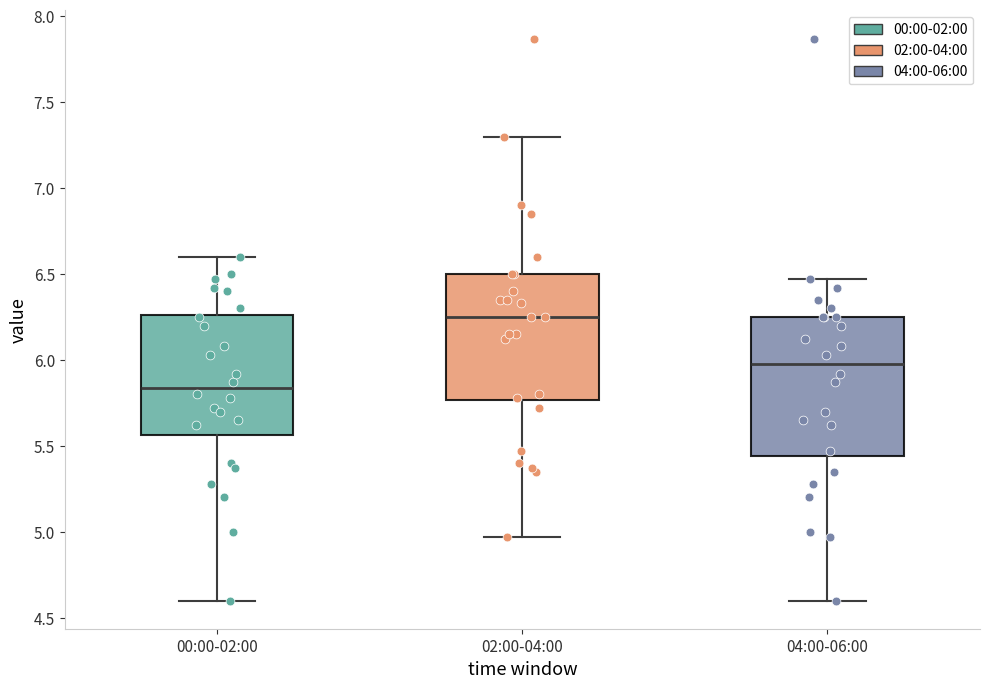

Comparing the boxes themselves (not the whiskers), which one is the tallest?

04:00-06:00